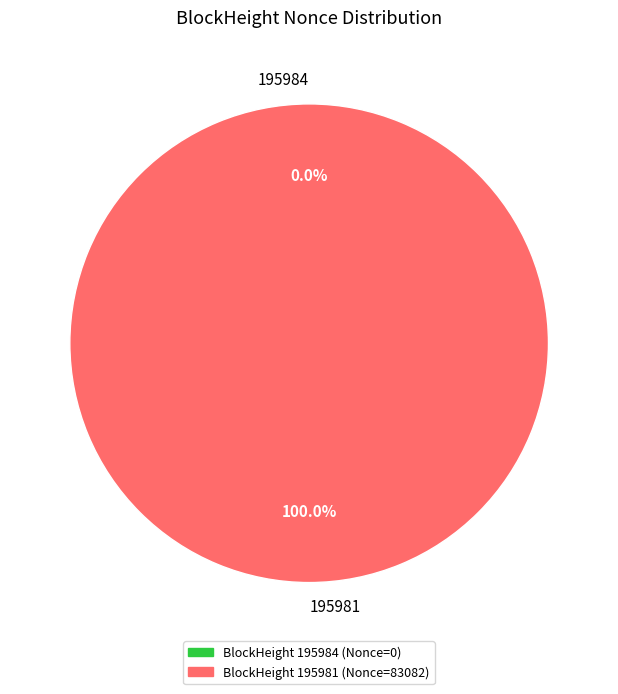

Between 195981 and 195984, which is larger?

195981